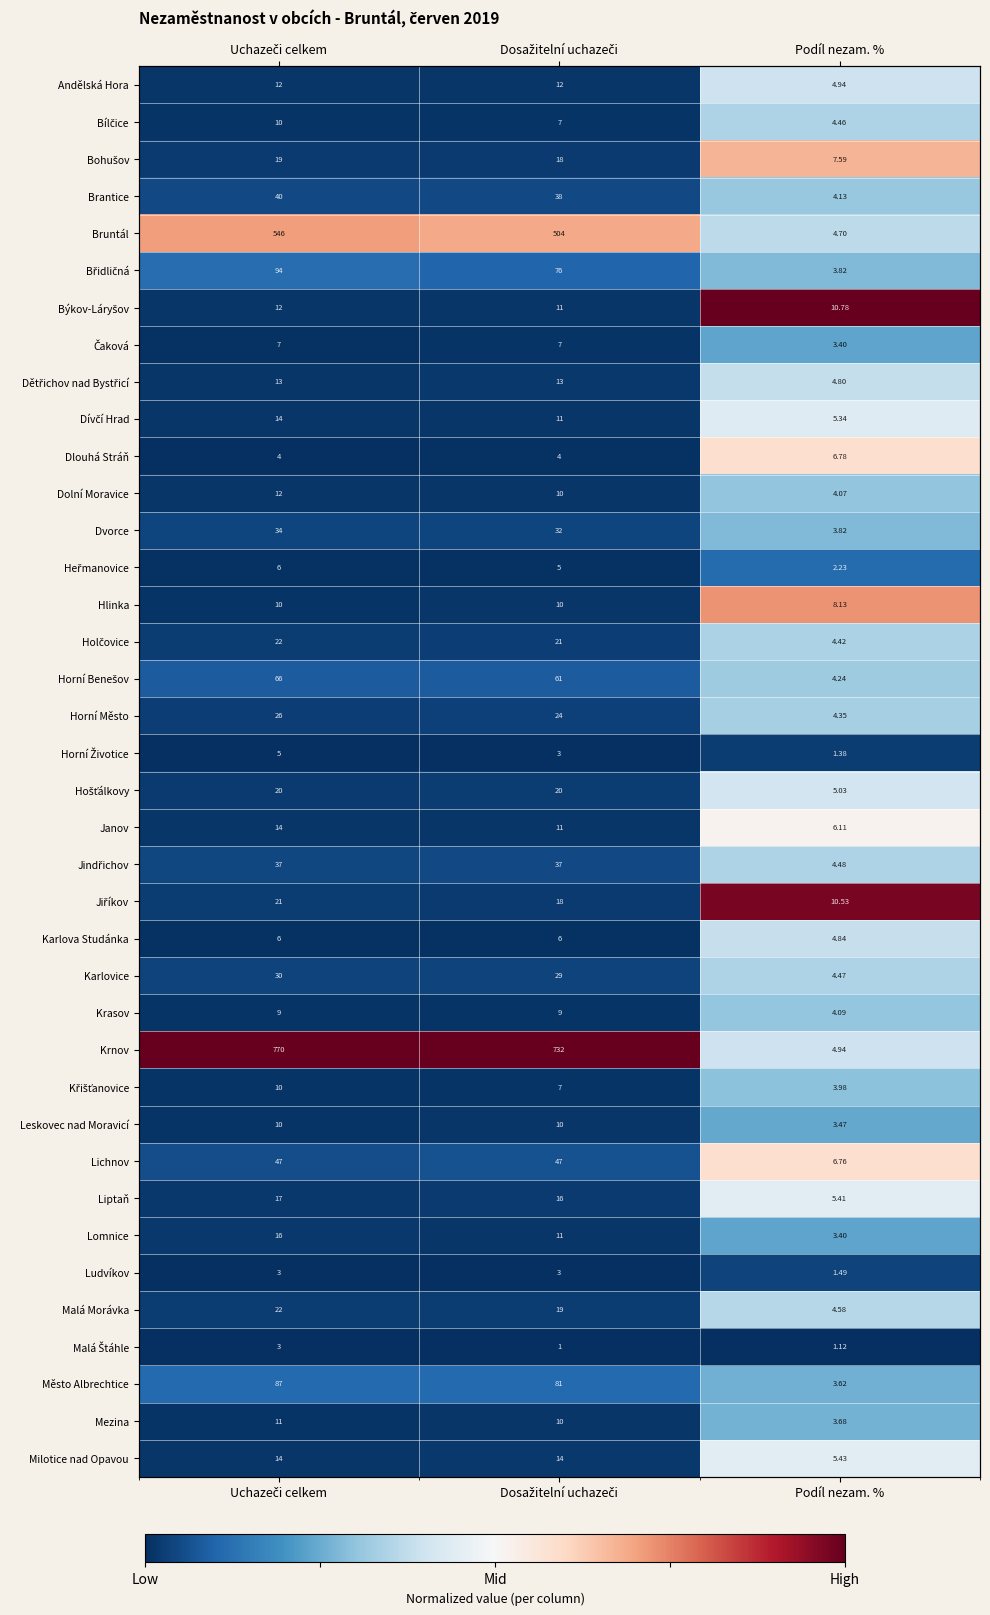

At how many categories does at least one series exceed 0?

3